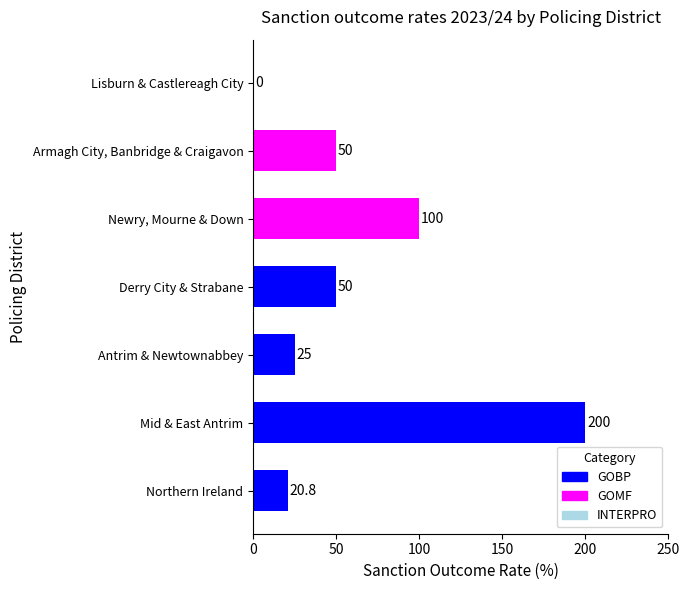

Where is the data nearest to the value 100?

Newry, Mourne & Down